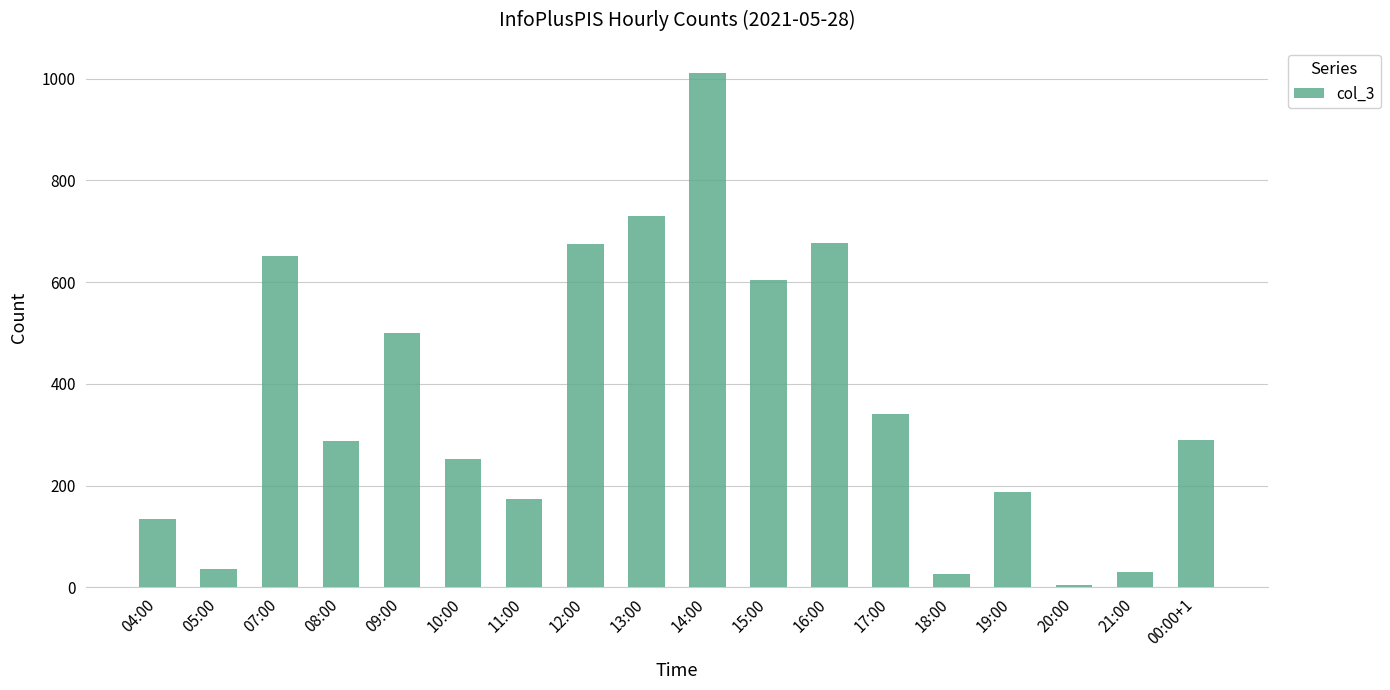

What is the average value?

368